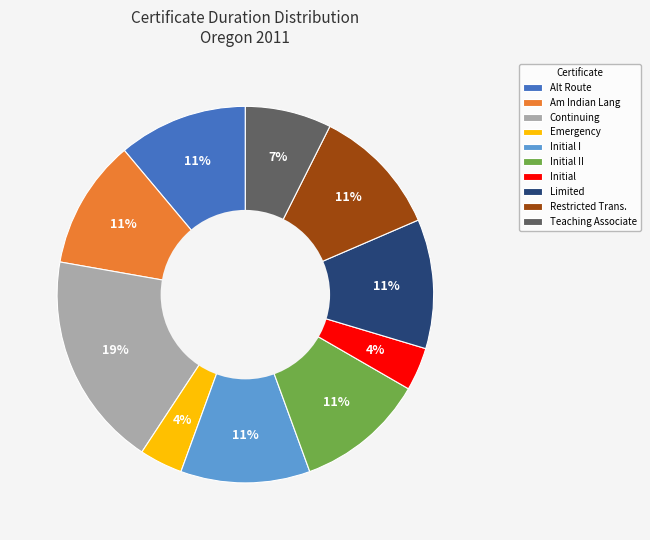

To the nearest percent, what is the combined percentage of Teaching Associate and Emergency?

11%